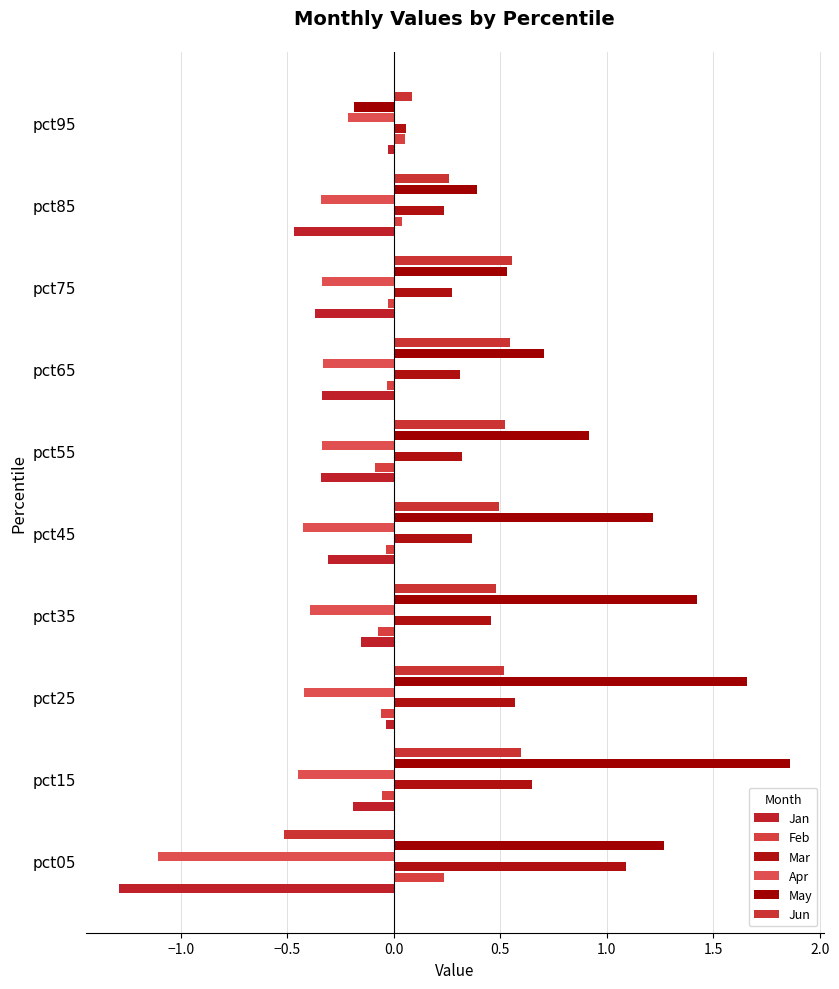

How many data points does each series have?

10